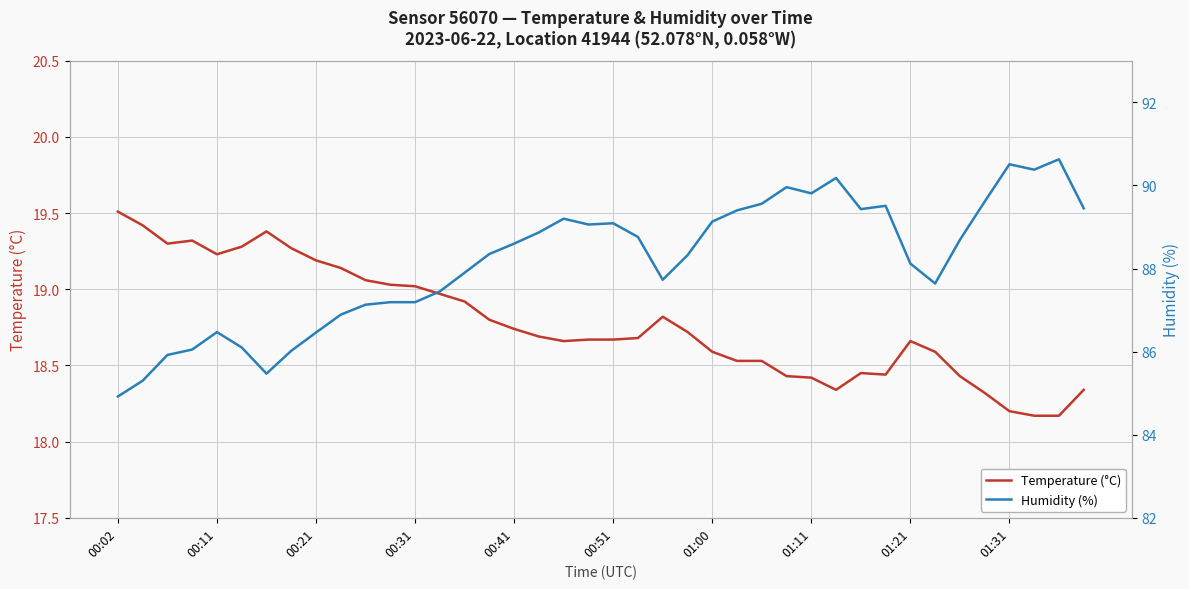

What is the average value of the Temperature (°C) series?

18.8